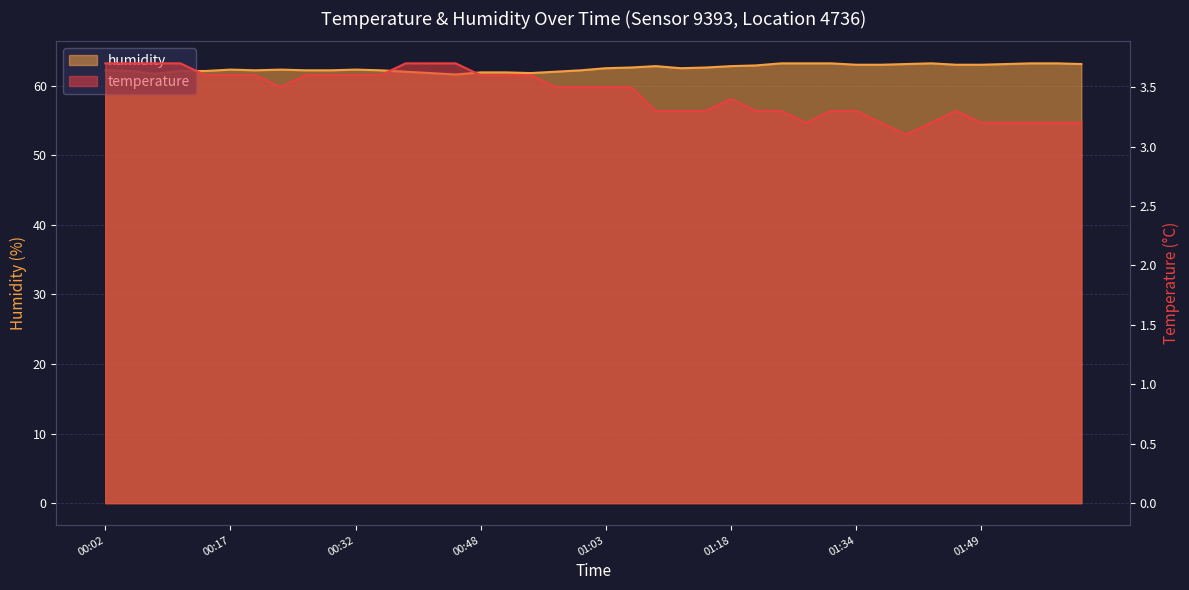

In humidity, how many points are lower than both neighbors (excluding endpoints)?

5